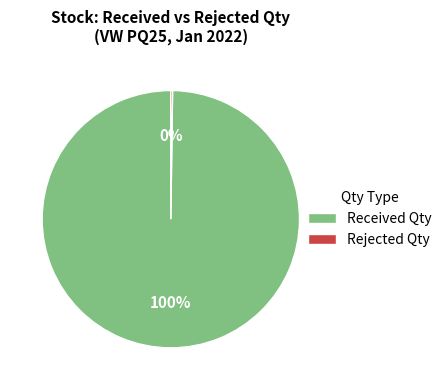

The Received Qty slice represents 100% of the pie. True or false?

True